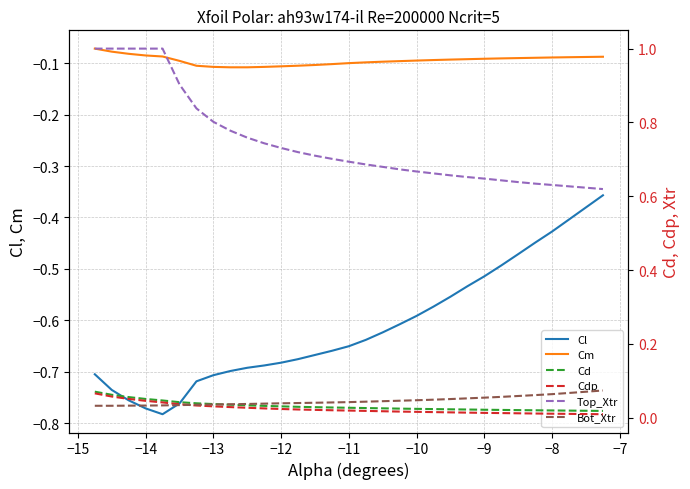

True or false: Cm and Cl cross at least once.

False